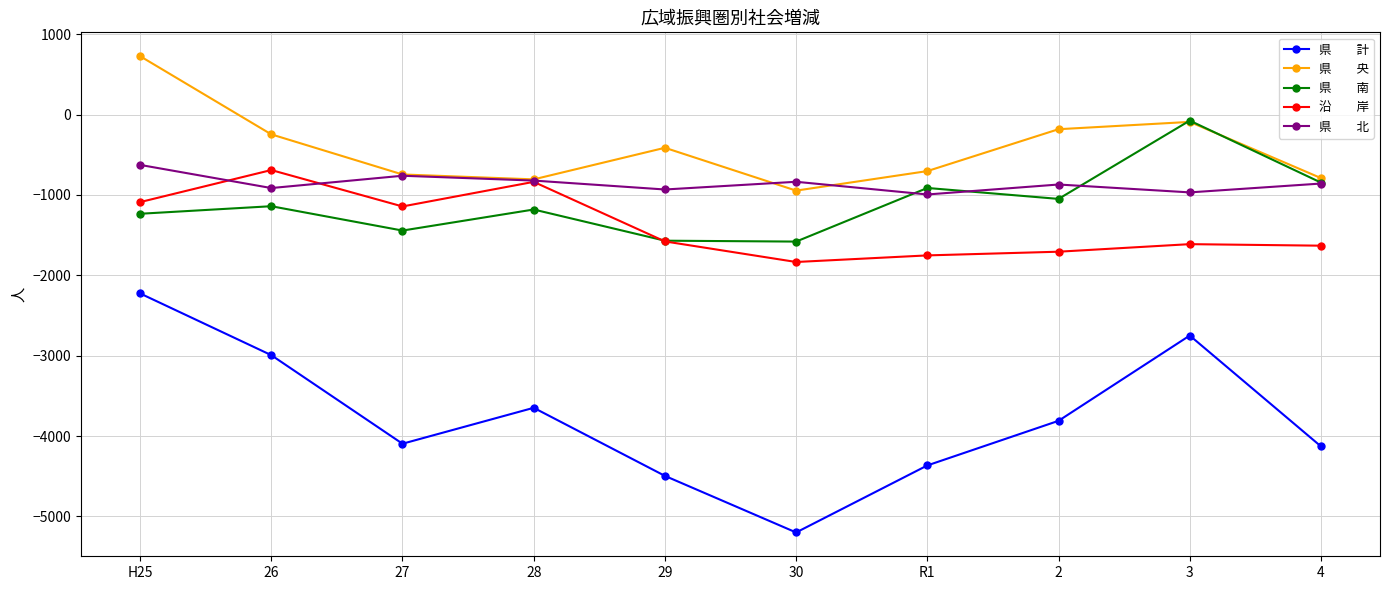

What is the total value across all series at 30?

-10400